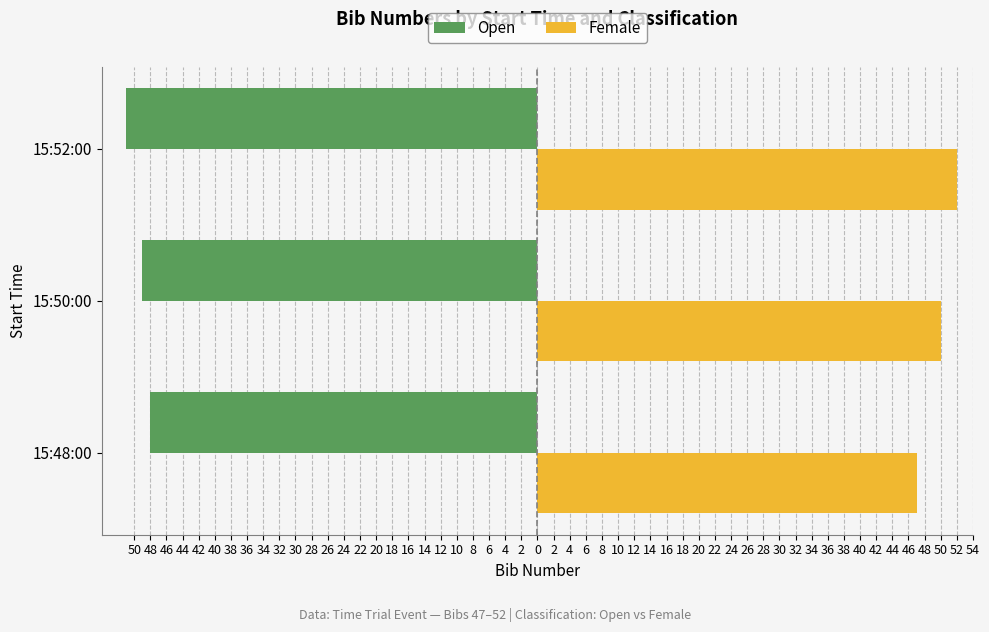

Which series has the largest range (max minus min)?

Female